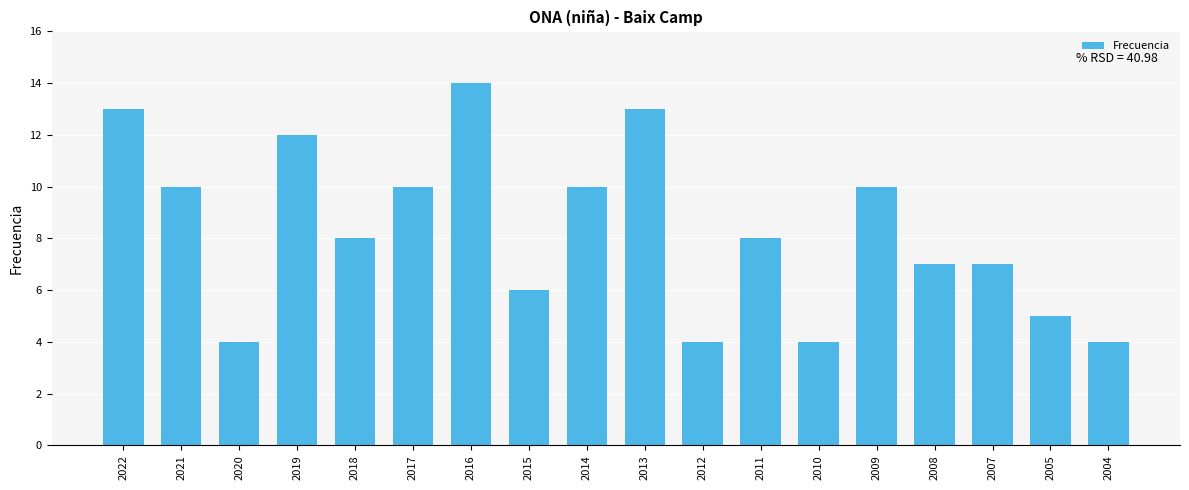

What is the ratio of the value at 2007 to the value at 2018?

0.9